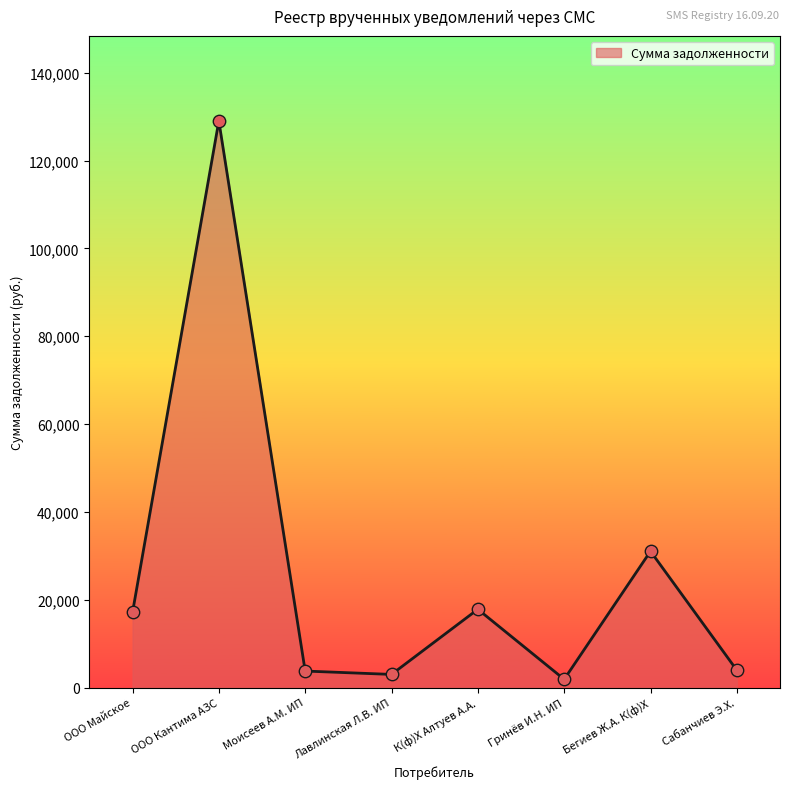

What is the change in value from ООО Майское to Гринёв И.Н. ИП?

-15214.0